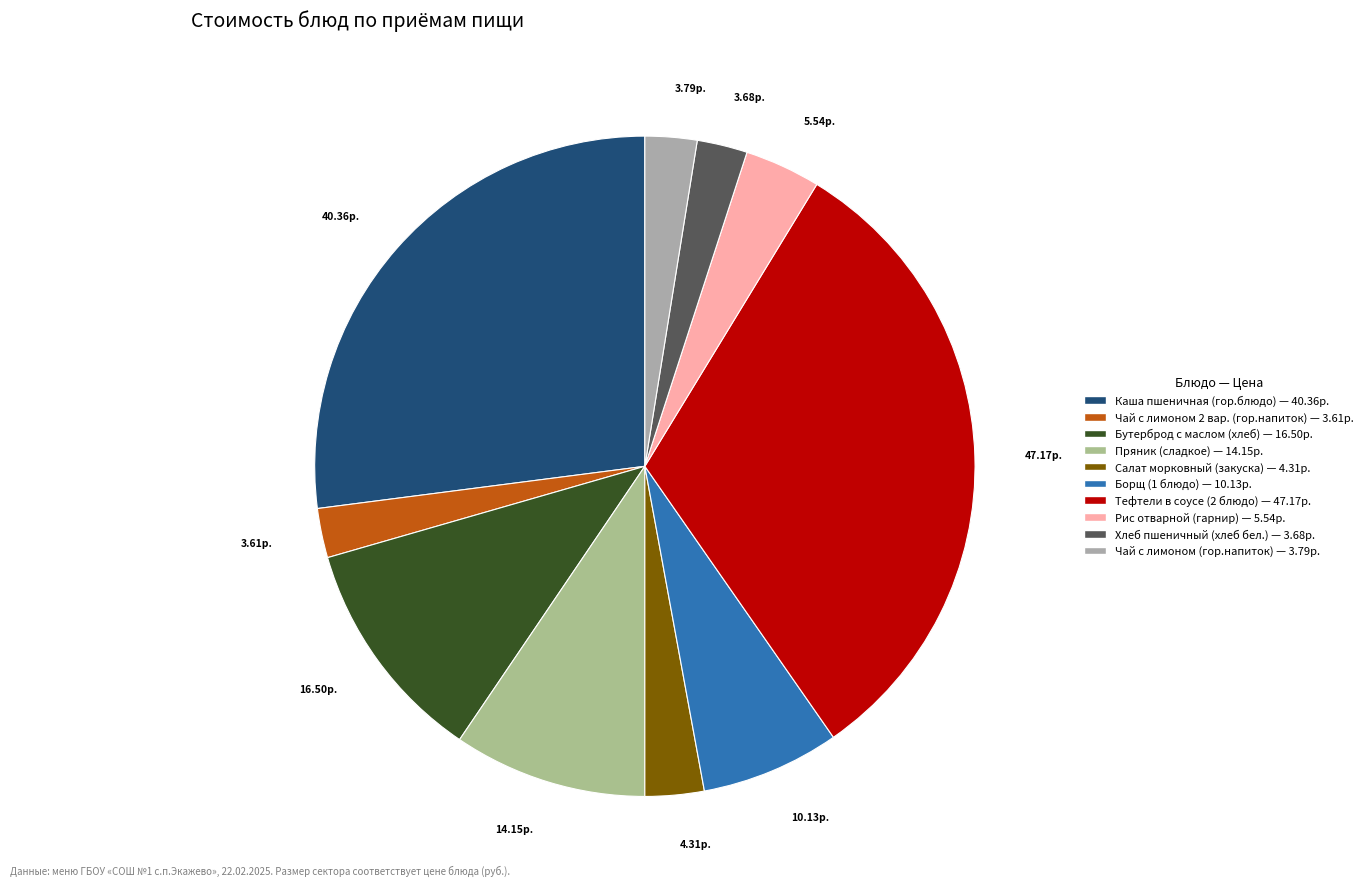

How many slices are in this pie chart?

10